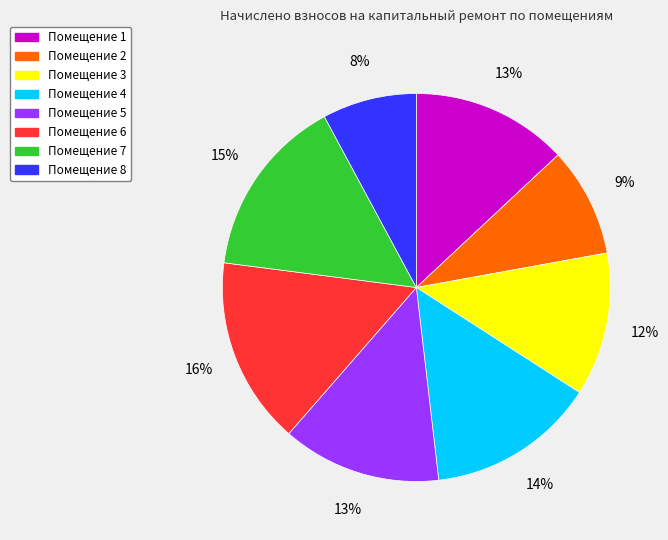

To the nearest percent, what is the average slice percentage?

12%